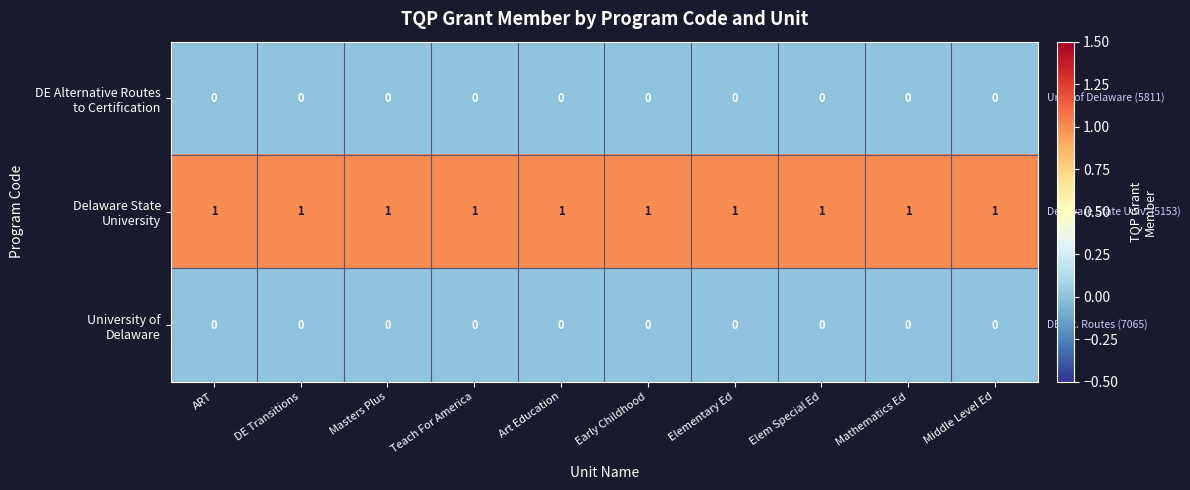

At how many categories does at least one series exceed 0?

10